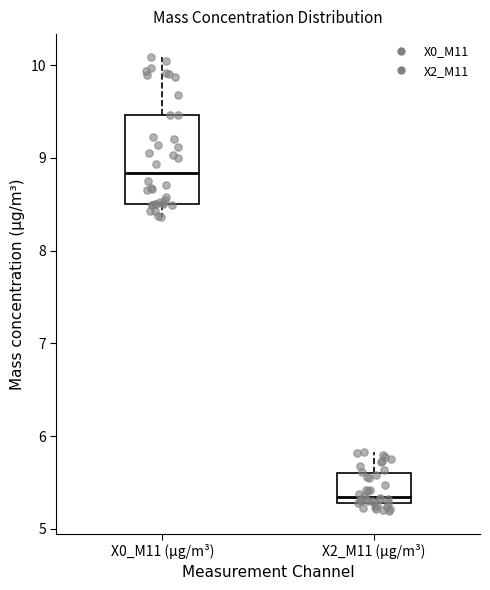

Reading left to right, transcribe this box plot: for each box, give where its median line is, the range the box spans, and where its two whiskers end, as read against the y-axis. The values are not printed on the chart, so give them approximately, as read against the axis.

X0_M11 (μg/m³): median 8.8, box 8.5 to 9.5, whiskers 8.4 to 10.1
X2_M11 (μg/m³): median 5.3 (just above the box's lower edge), box 5.3 to 5.6, whiskers 5.2 to 5.8